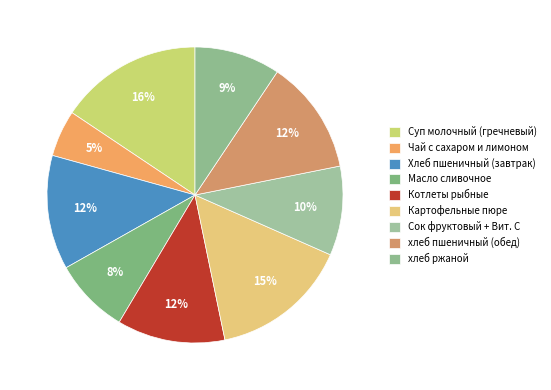

Is it true that хлеб ржаной is 20% of the pie?

False